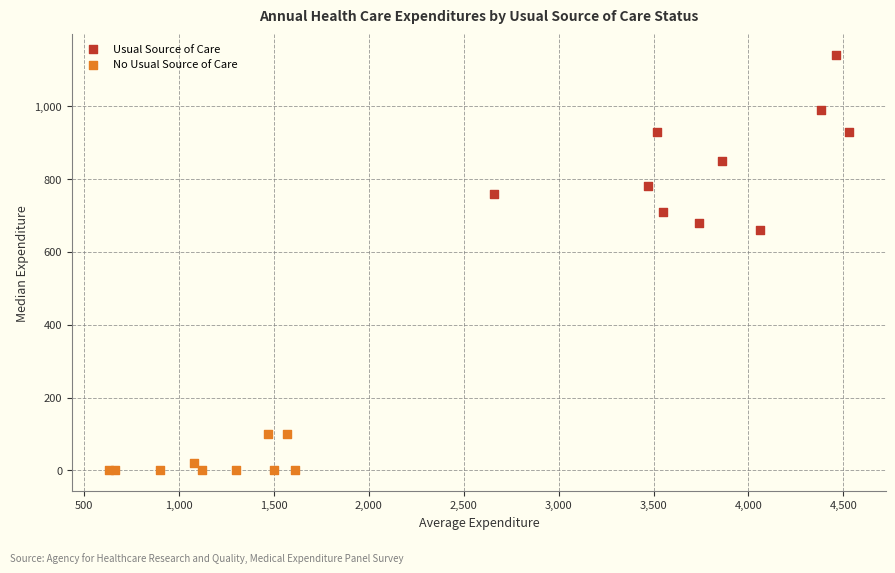

Which series contains the highest Y value?

Usual Source of Care